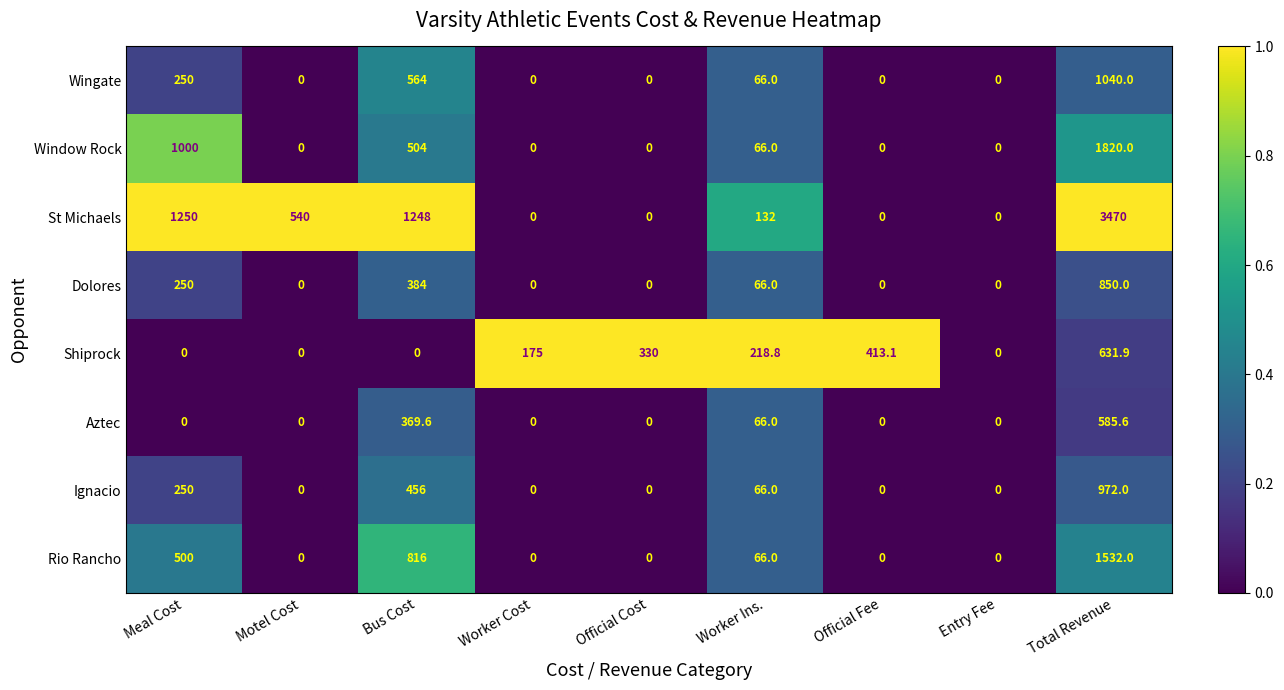

What is the difference between the Wingate values at Entry Fee and Worker Ins.?

66.0